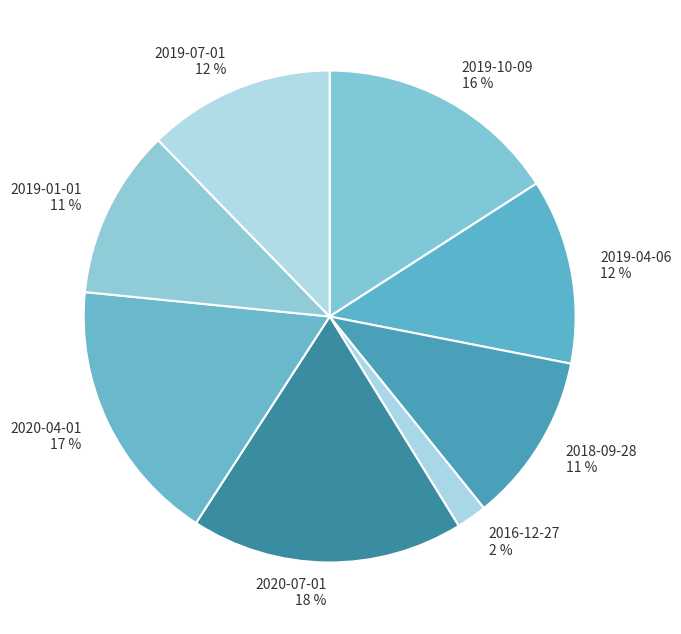

Is 2019-07-01 the majority of the pie?

No